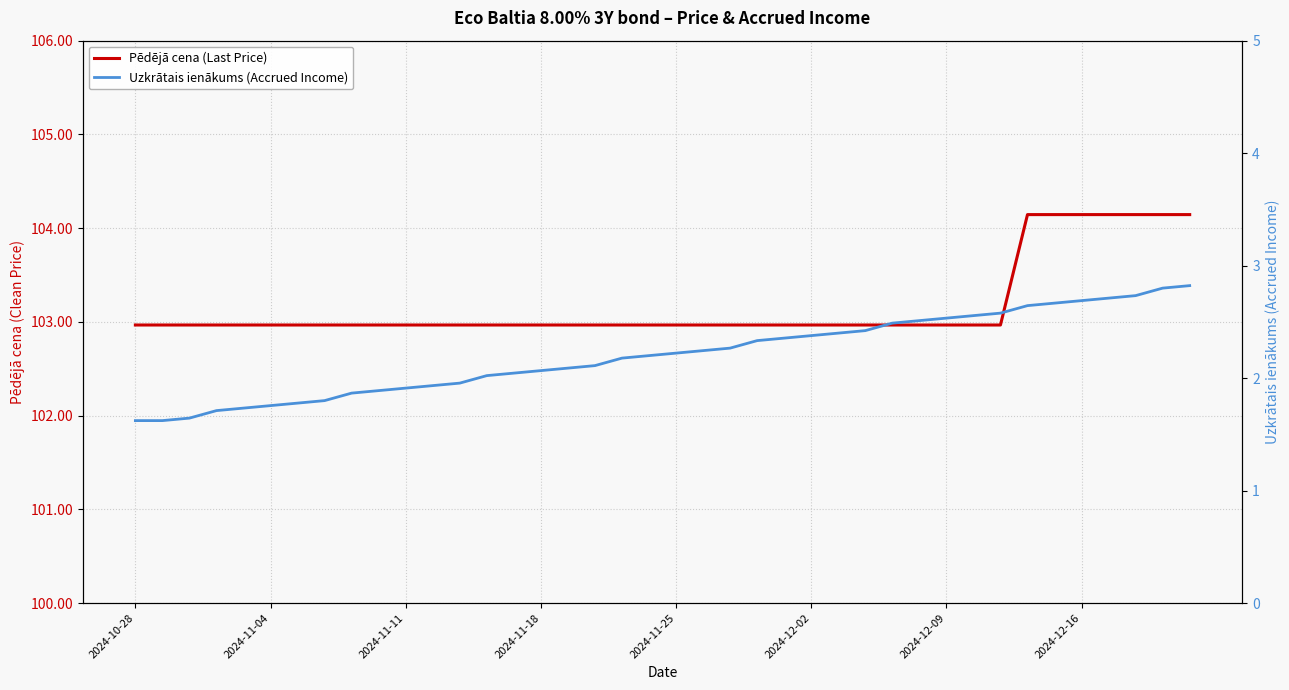

At which category does the chart reach its minimum across all series?

2024-10-28